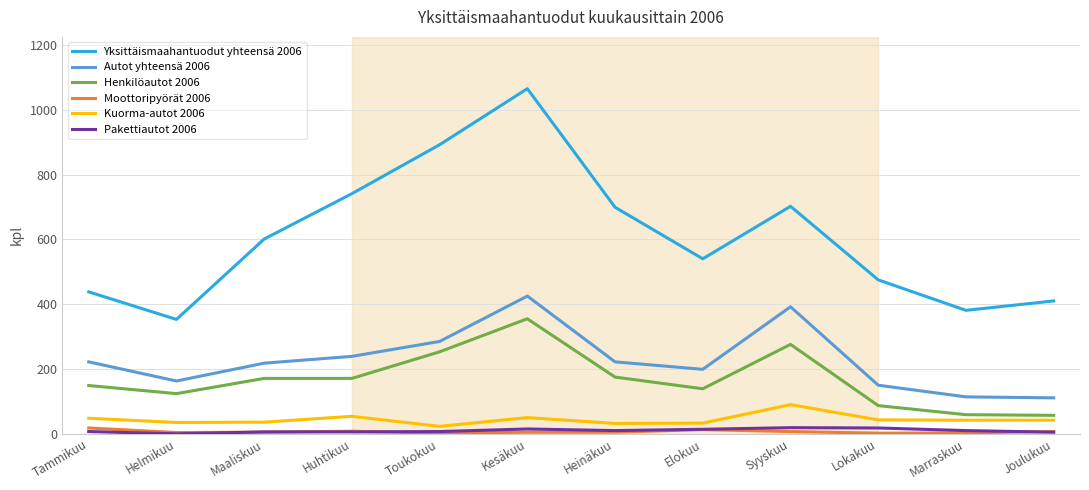

True or false: Kuorma-autot 2006 and Henkilöautot 2006 intersect in this chart.

False